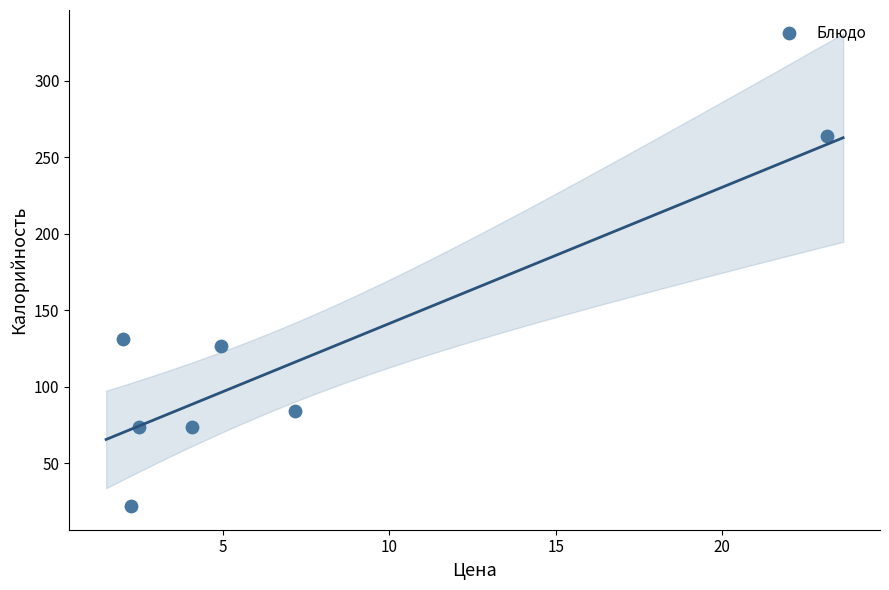

What Y value in the scatter plot is closest to 143?

131